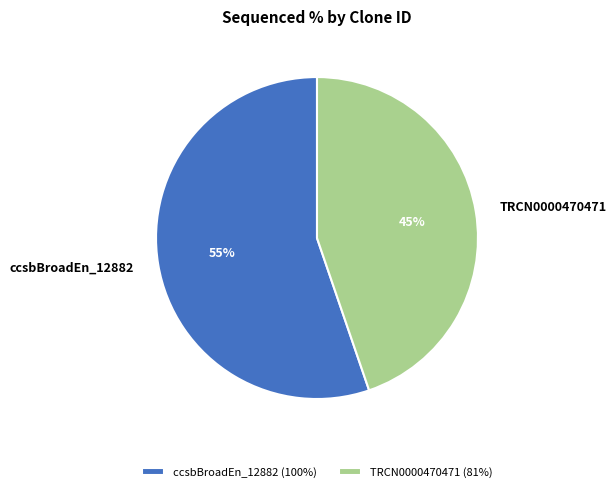

Approximately how many times larger is the value at TRCN0000470471 compared to ccsbBroadEn_12882?

0.8